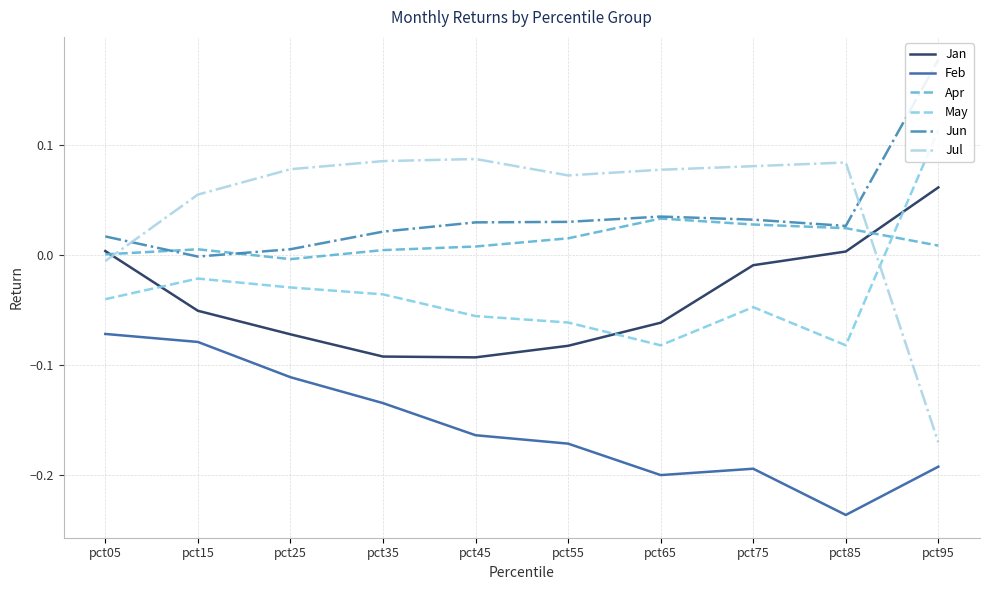

What is the difference between the maximum and minimum values in the Jul series?

0.3